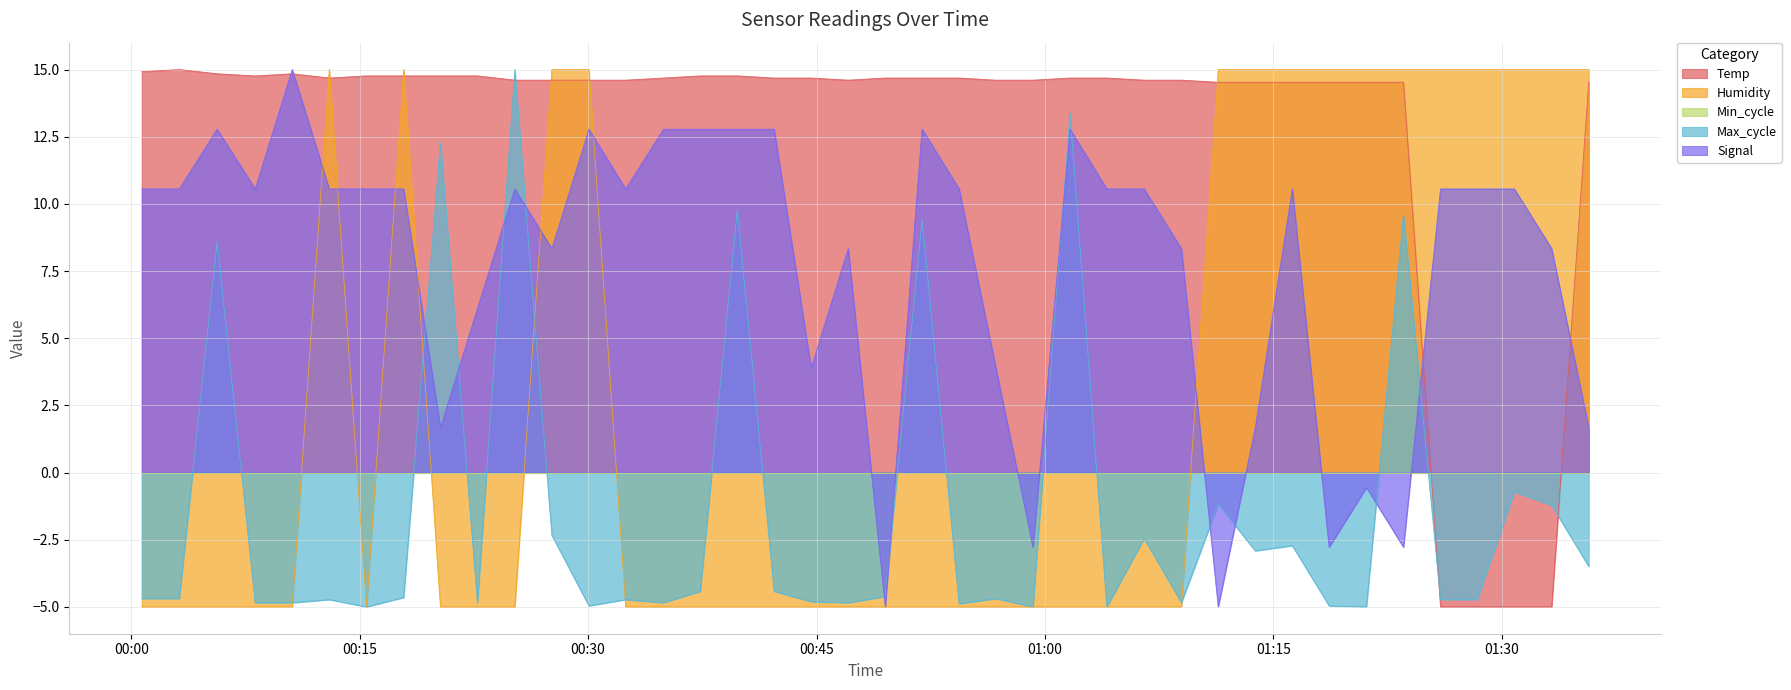

What is the greatest value displayed?

15.0